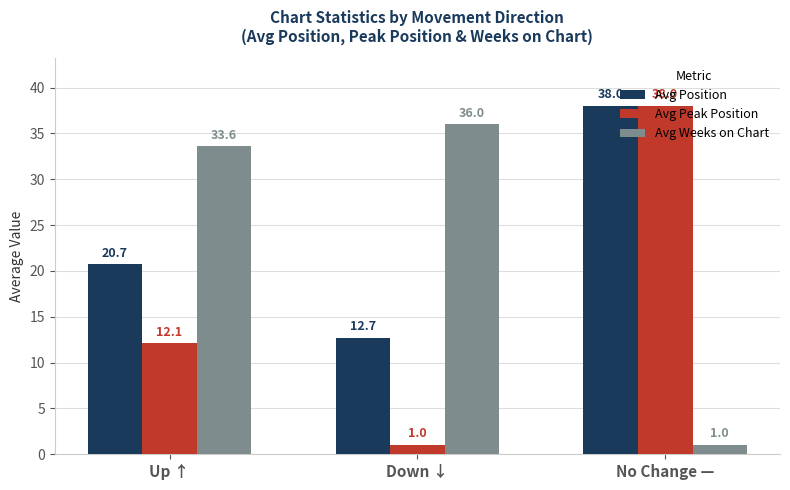

Which series has the largest total across all categories?

Avg Position